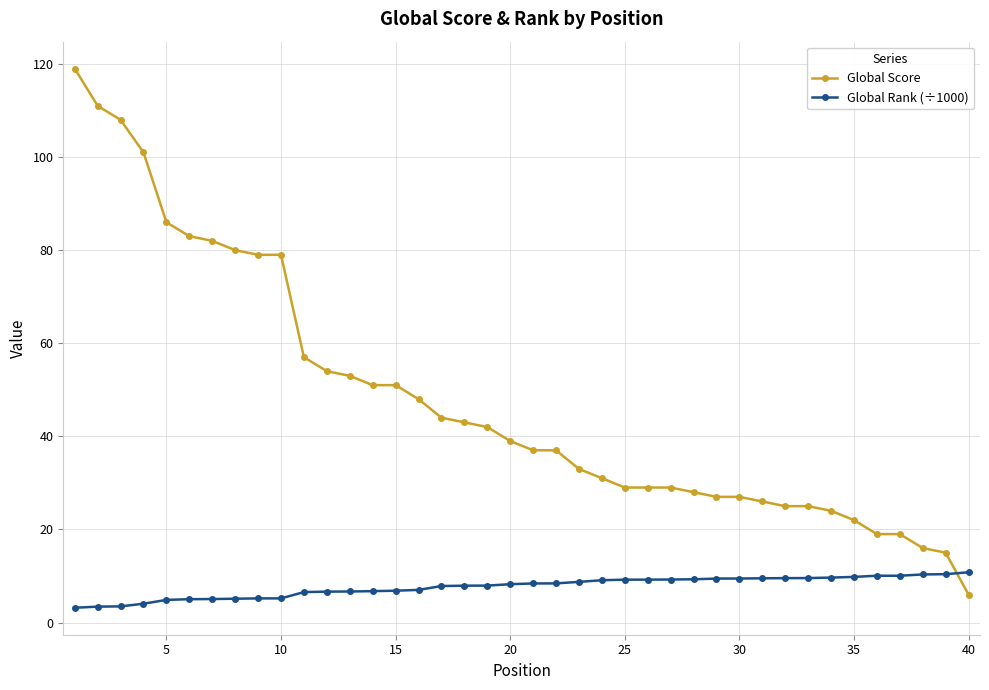

Which series has the largest range (max minus min)?

Global Score